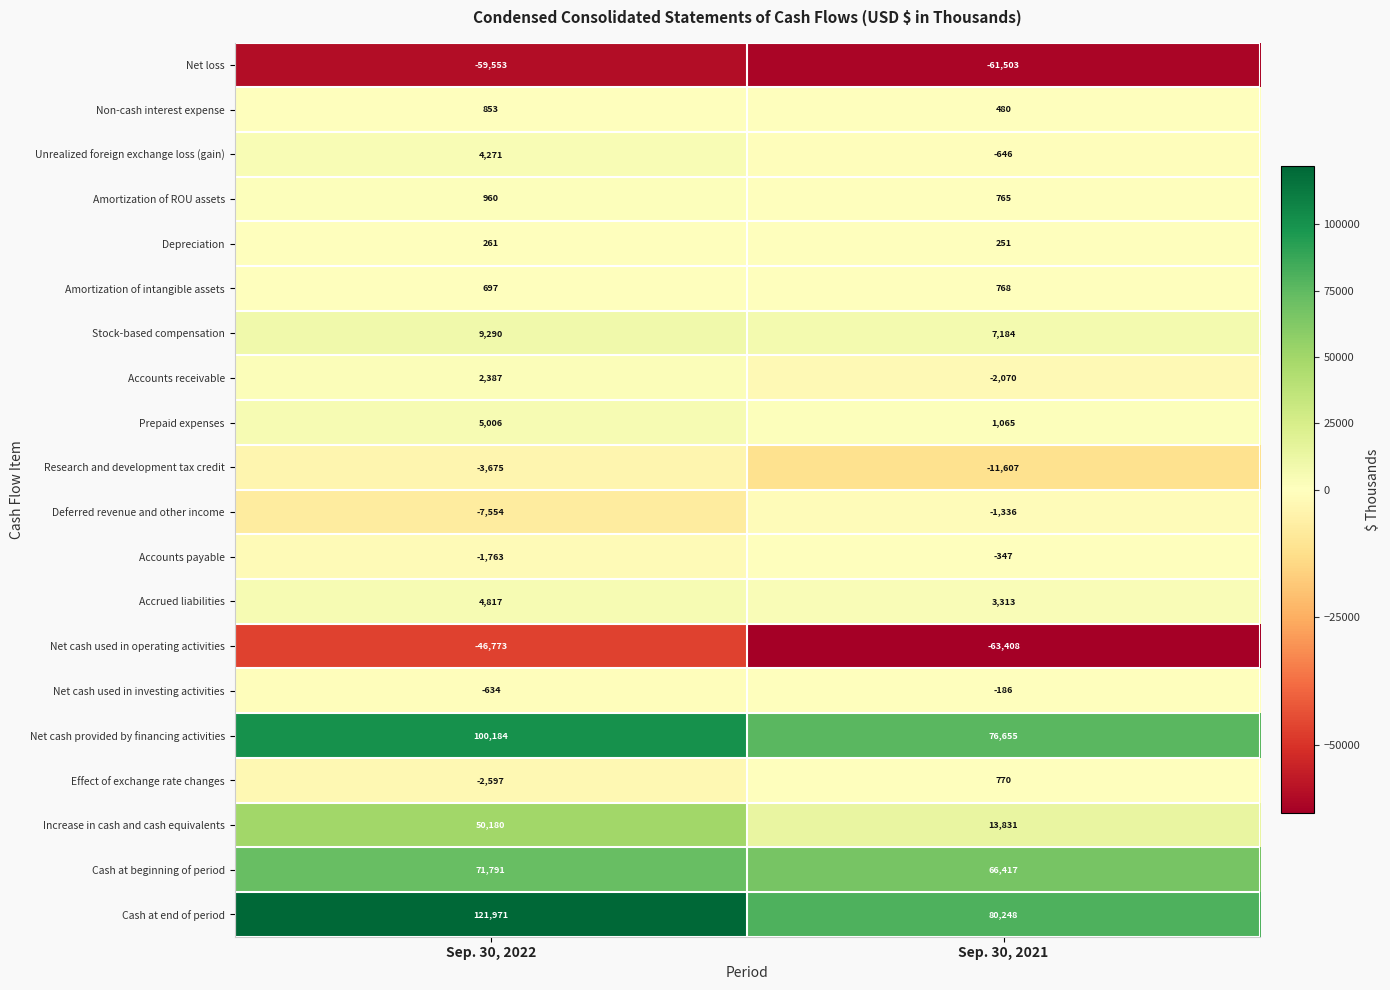

What is the sum of the Net cash used in investing activities values at Sep. 30, 2022 and Sep. 30, 2021?

-820